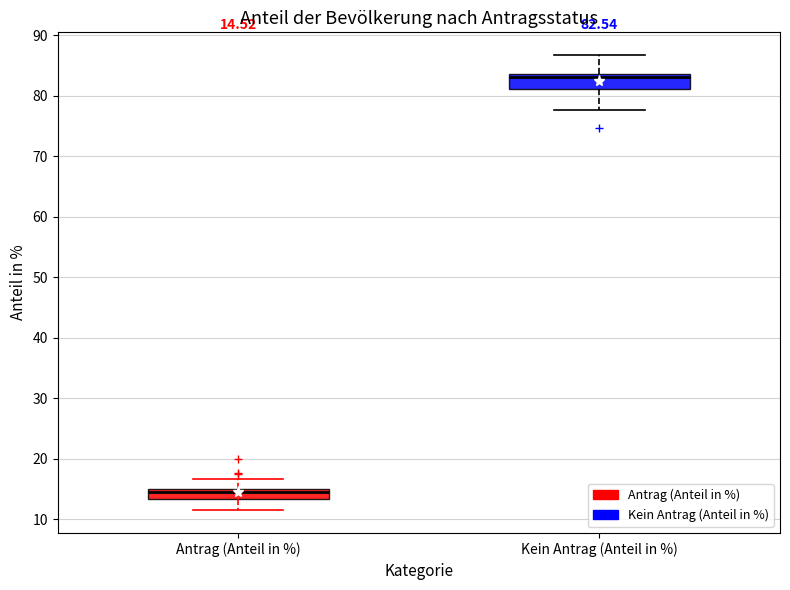

Which box's median line is the lowest?

Antrag (Anteil in %)